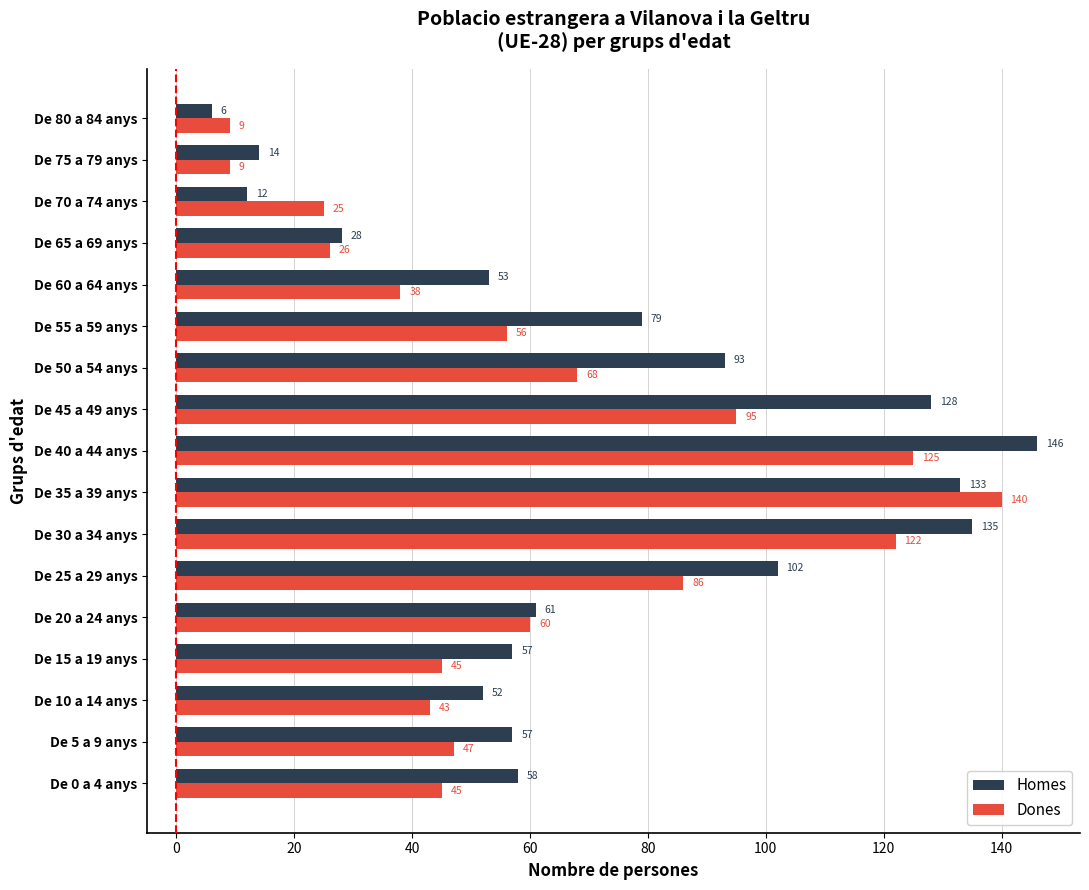

What is the difference between the maximum and minimum values in the Homes series?

140